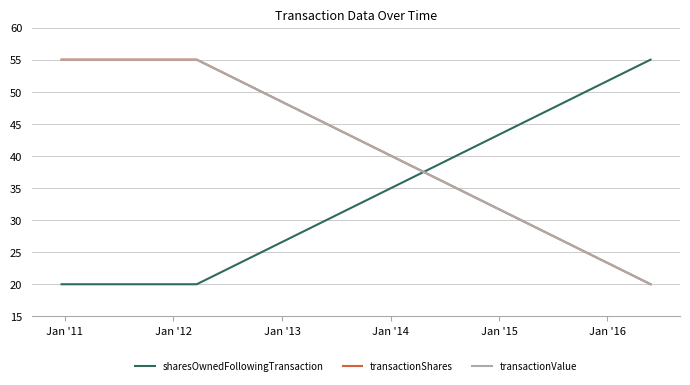

Does the chart display data point markers on the line(s)?

No